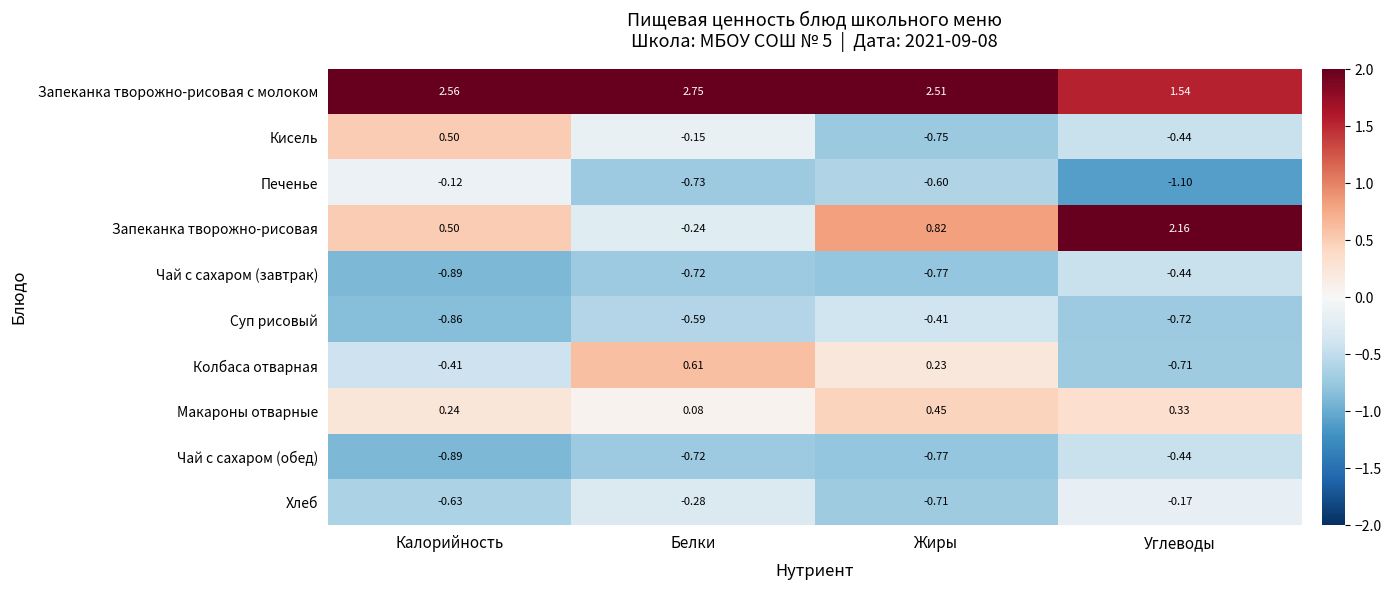

List the labels in order of Запеканка творожно-рисовая с молоком value, largest first.

Белки, Калорийность, Жиры, Углеводы